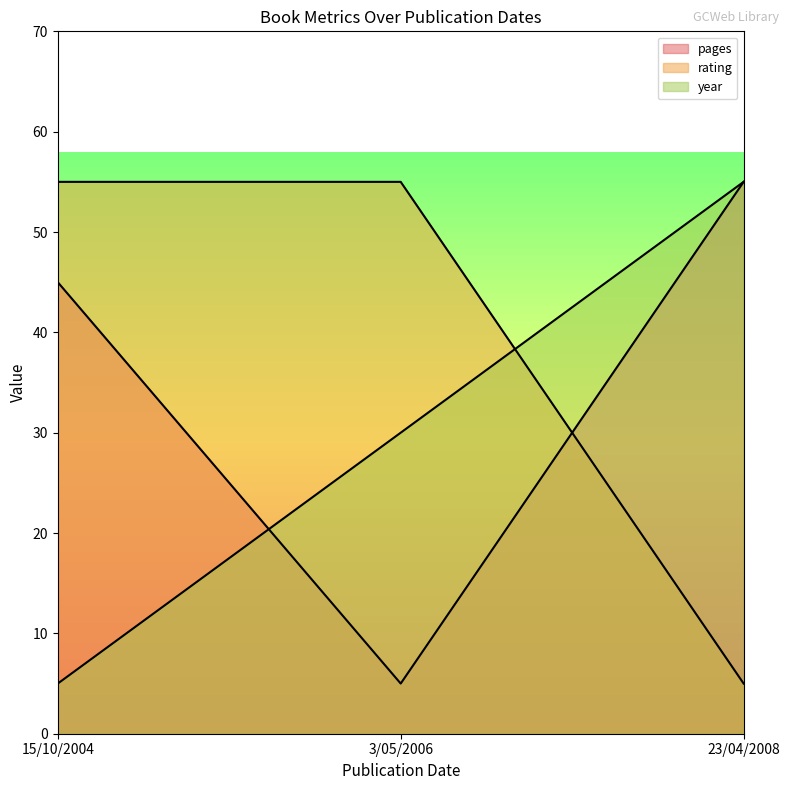

What position from the right is 15/10/2004?

3